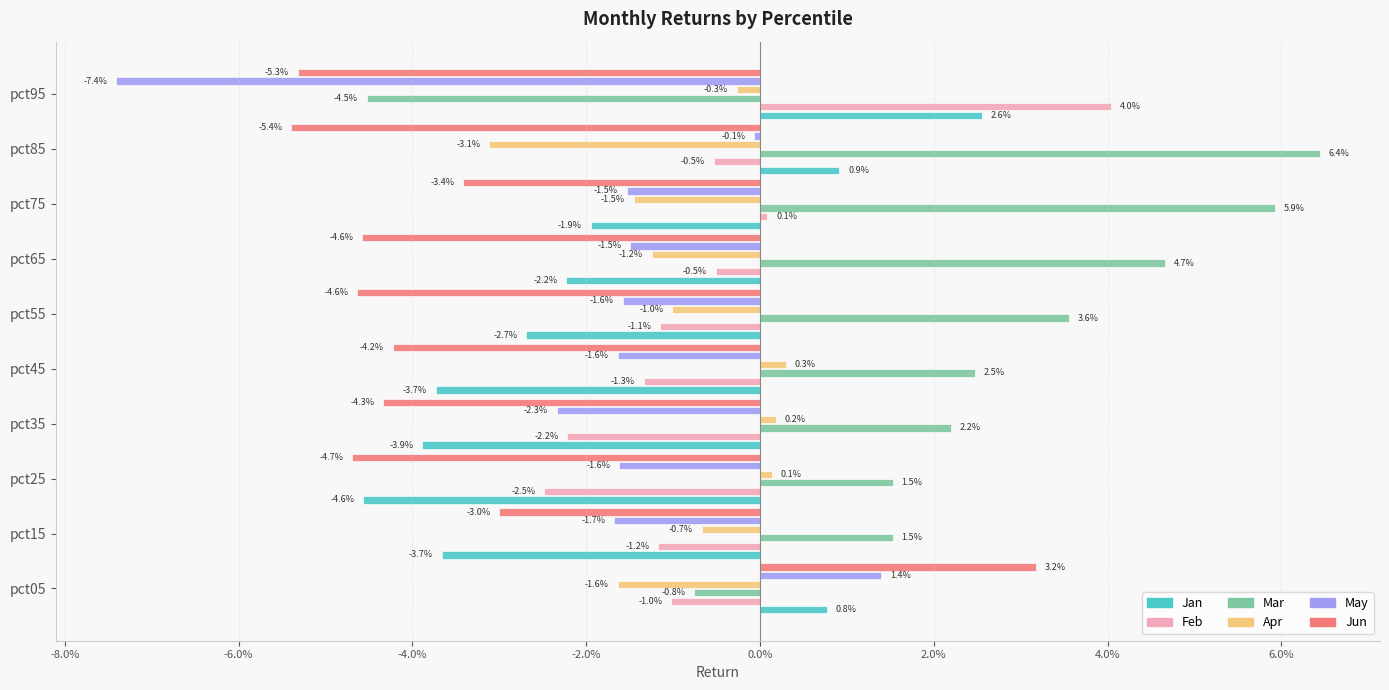

Rank the series by their maximum value, from lowest to highest.

Apr, May, Jan, Jun, Feb, Mar